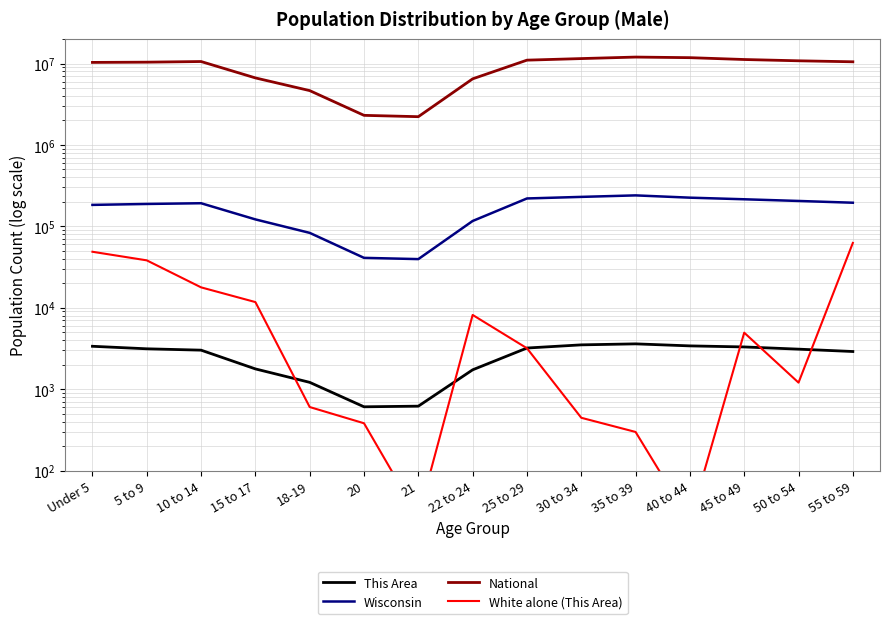

Reading left to right, what are all the values shown in this chart?

This Area: 3362	3131	3013	1773	1212	607	618	1728	3200	3500	3600	3400	3300	3100	2900
Wisconsin: 183391	188286	192232	121681	83122	41007	39578	116312	220000	230000	240000	225000	215000	205000	195000
National: 10319427	10389638	10579862	6656209	4647457	2308319	2223198	6482659	11000000	11500000	12000000	11800000	11200000	10800000	10500000
White alone (This Area): 48712	38204	17799	11739	603	381	27	8158	3180	445	298	24	4939	1203	62551